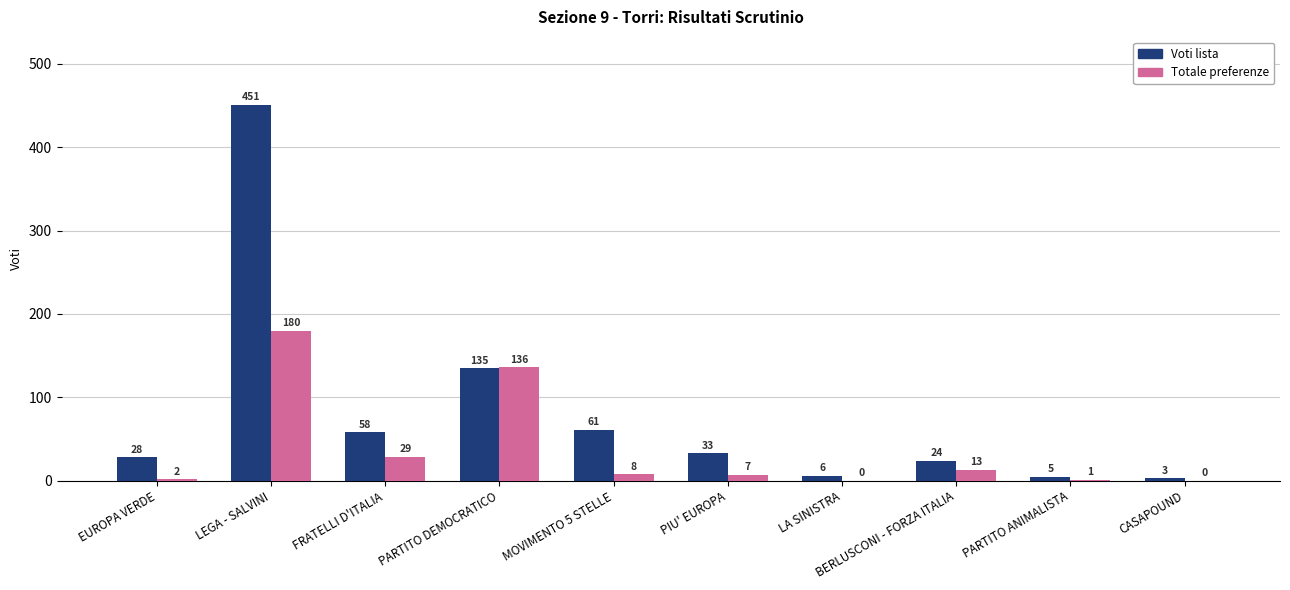

Is it true that Voti lista equals 87 at MOVIMENTO 5 STELLE?

False